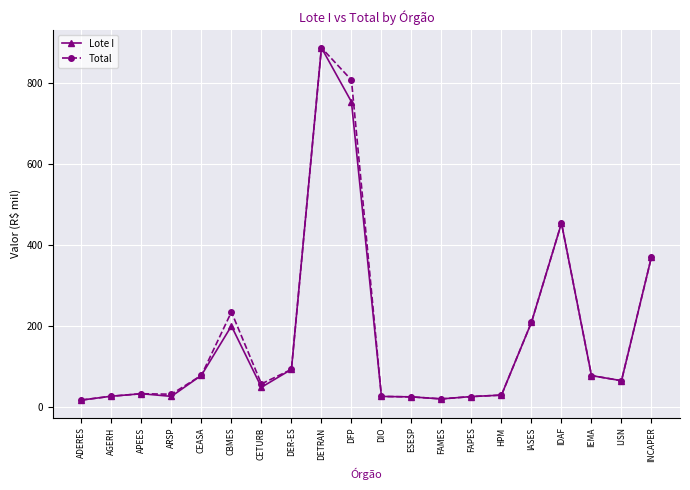

At which label is Total closest to 452?

IDAF